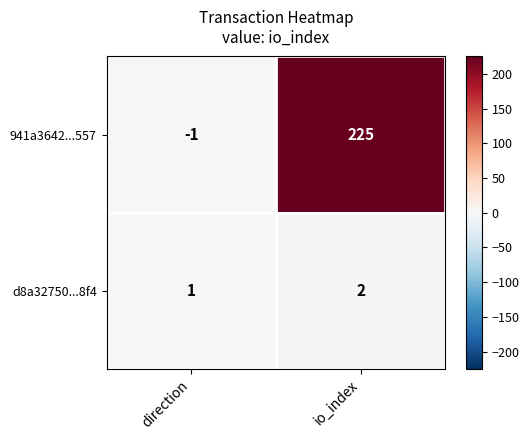

At which category does the chart reach its minimum across all series?

direction